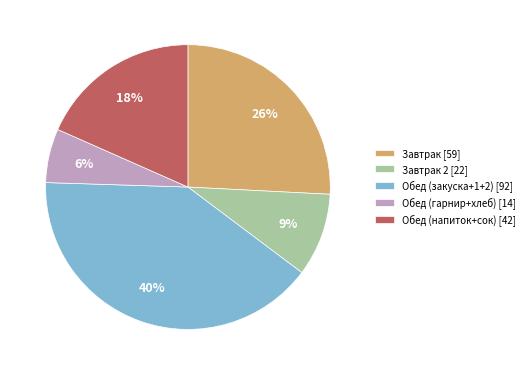

True or false: Завтрак 2 [22] accounts for 1% of the total.

False